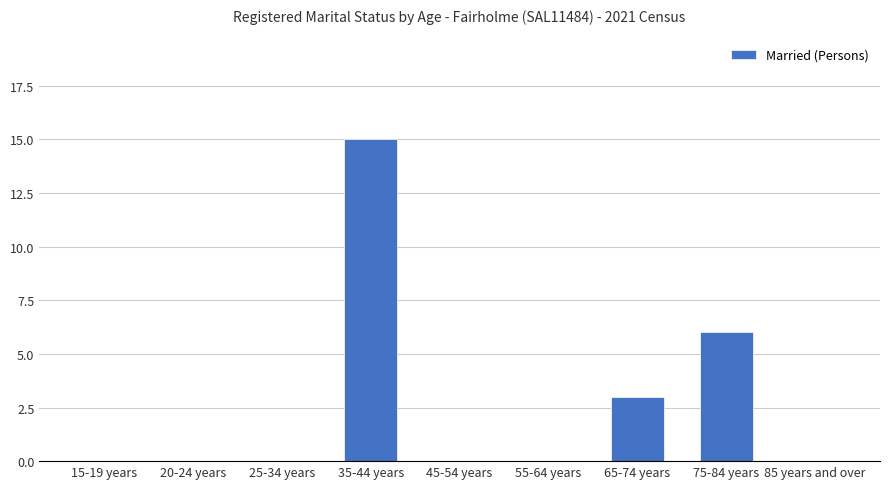

True or false: the data shows 0 at 20-24 years.

True